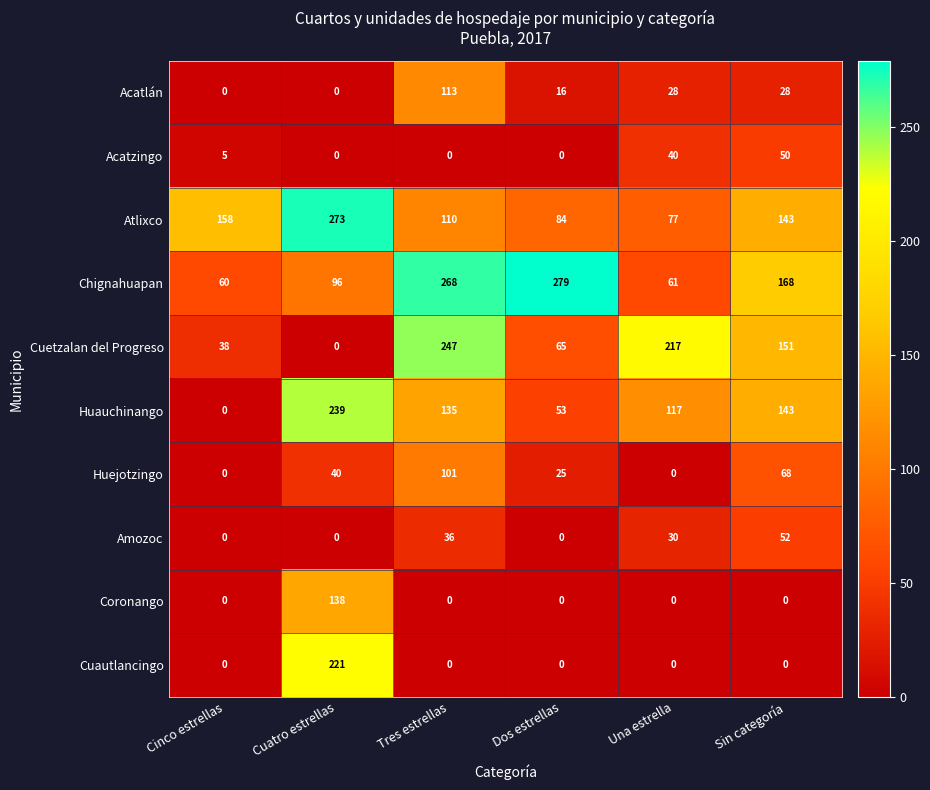

Which series changed the most between Cuatro estrellas and Dos estrellas?

Cuautlancingo